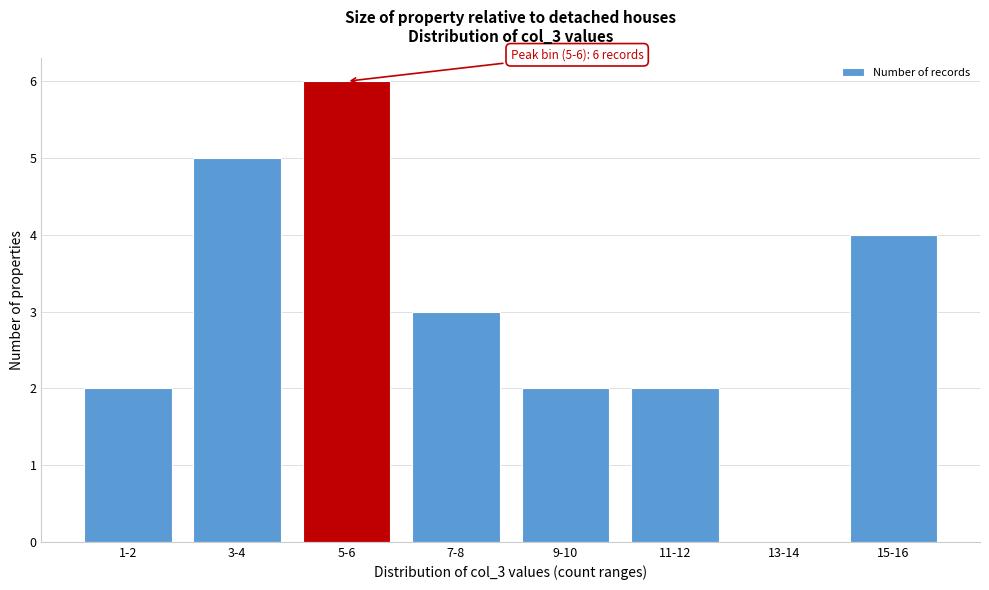

Reading right to left, list all the values displayed in this chart.

15-16=4	13-14=0	11-12=2	9-10=2	7-8=3	5-6=6	3-4=5	1-2=2